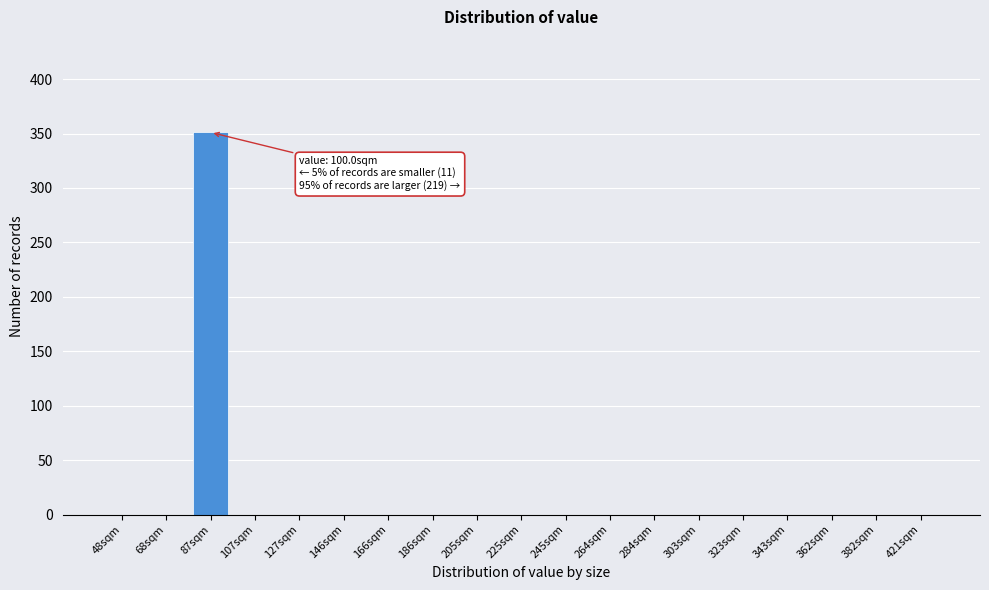

Reading left to right, list all the values displayed in this chart.

48sqm=0	68sqm=0	87sqm=351	107sqm=0	127sqm=0	146sqm=0	166sqm=0	186sqm=0	205sqm=0	225sqm=0	245sqm=0	264sqm=0	284sqm=0	303sqm=0	323sqm=0	343sqm=0	362sqm=0	382sqm=0	421sqm=0